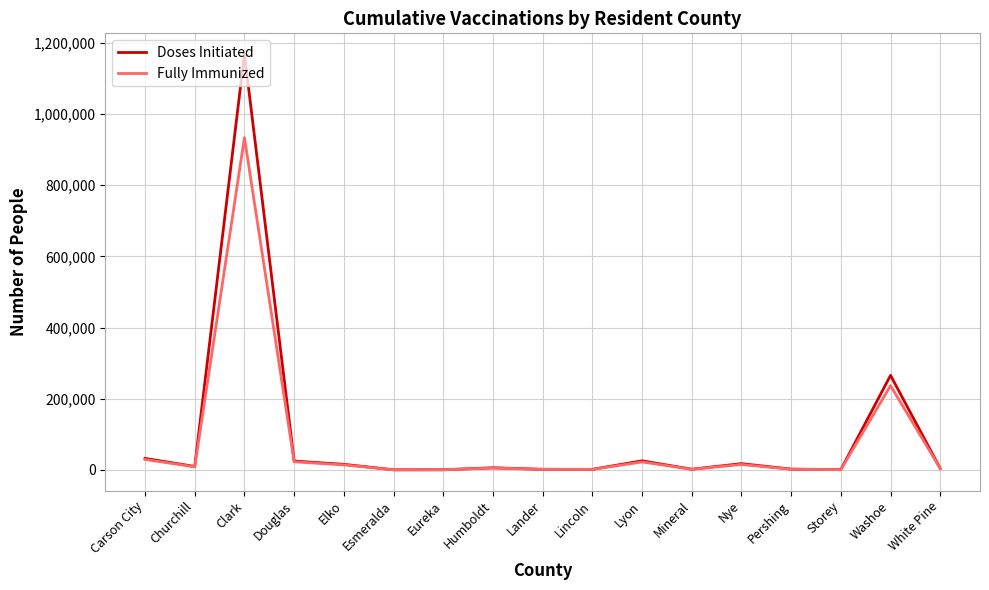

What is the greatest value displayed?

1168283